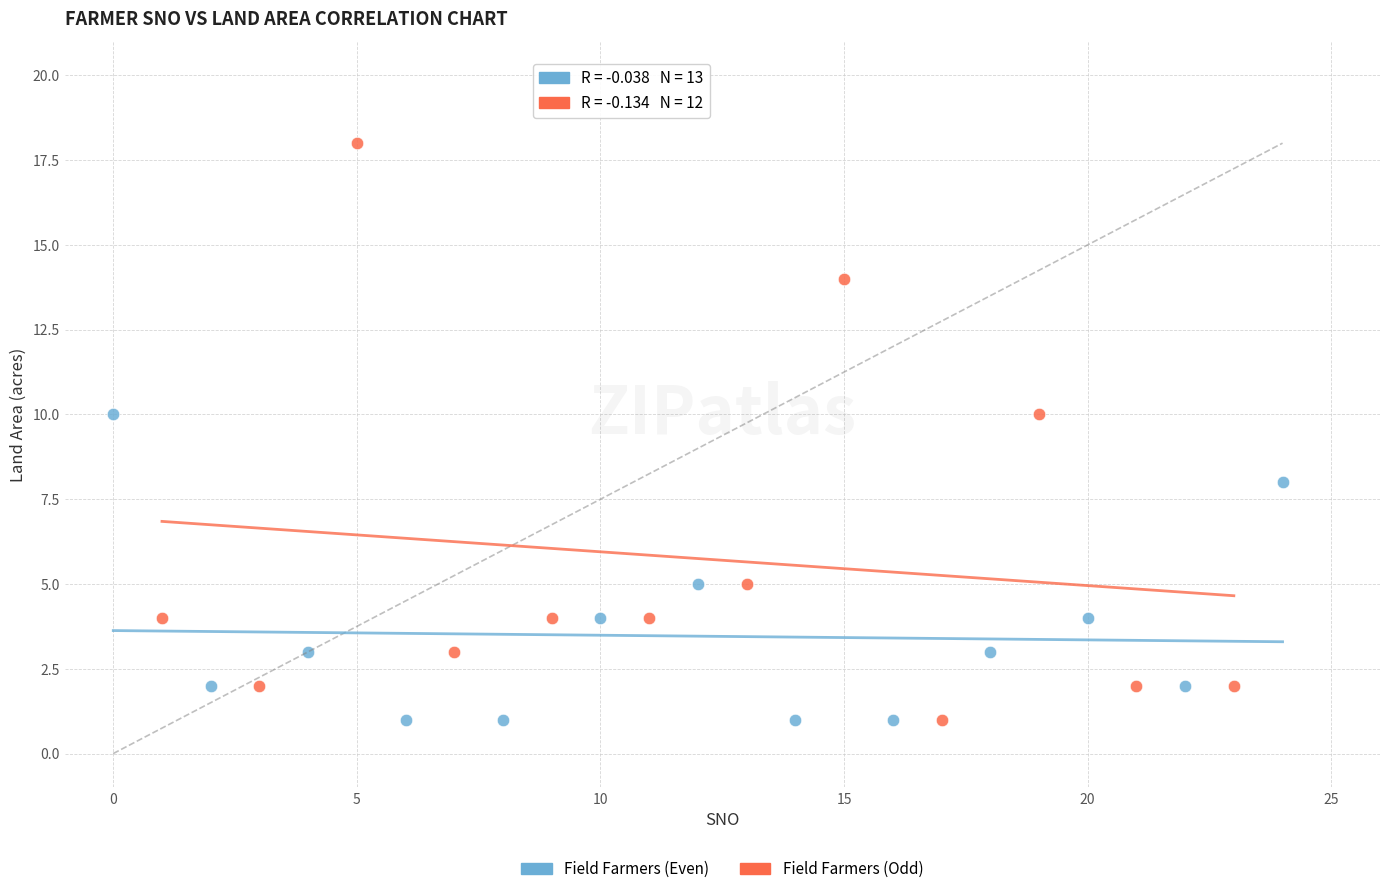

Which series reaches the maximum Y coordinate?

Field Farmers (Odd)